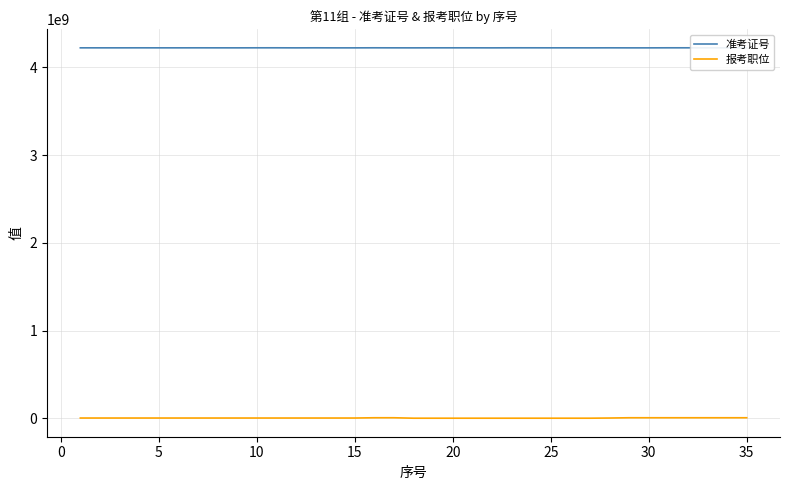

List the series in order of their overall mean, highest first.

准考证号, 报考职位